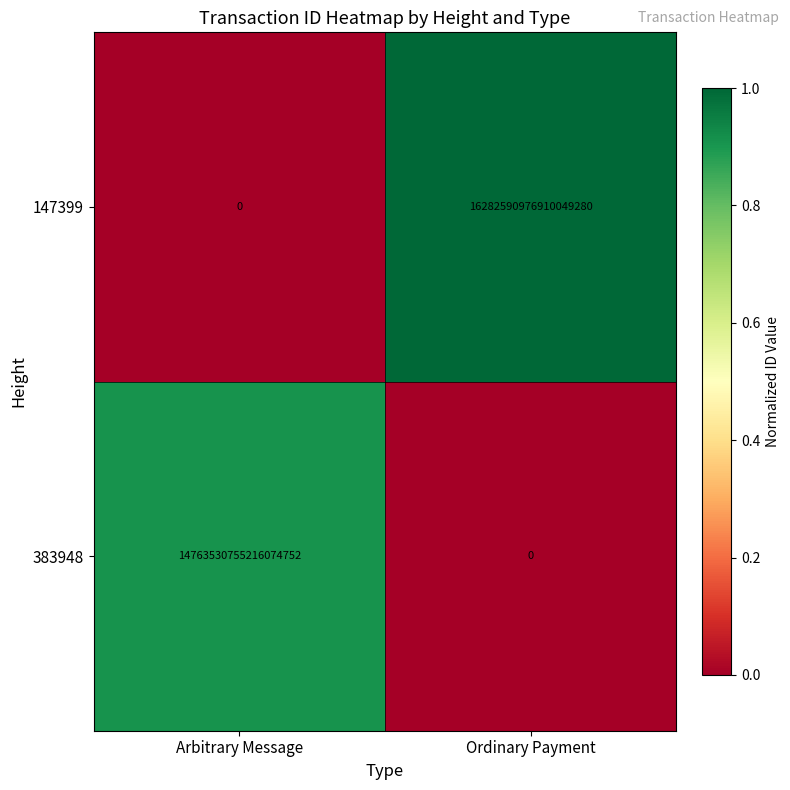

Which series has the largest range (max minus min)?

147399